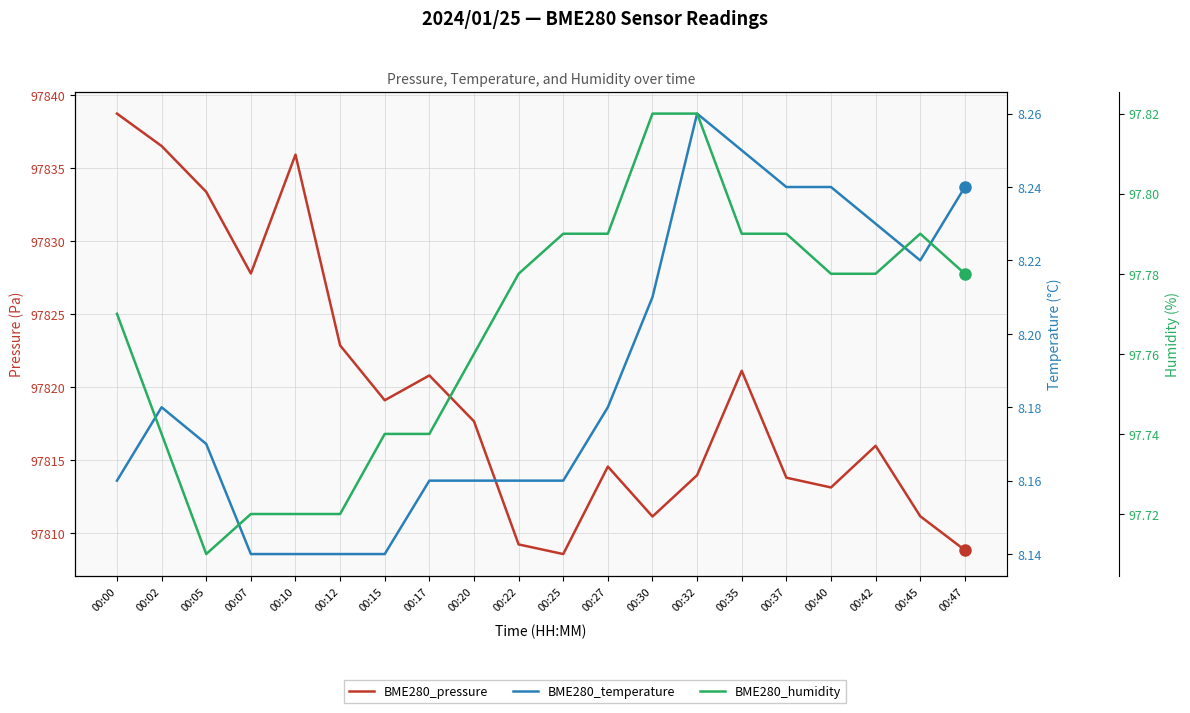

List the labels in order of BME280_humidity value, largest first.

00:30, 00:32, 00:25, 00:27, 00:35, 00:37, 00:45, 00:22, 00:40, 00:42, 00:47, 00:00, 00:20, 00:02, 00:15, 00:17, 00:07, 00:10, 00:12, 00:05